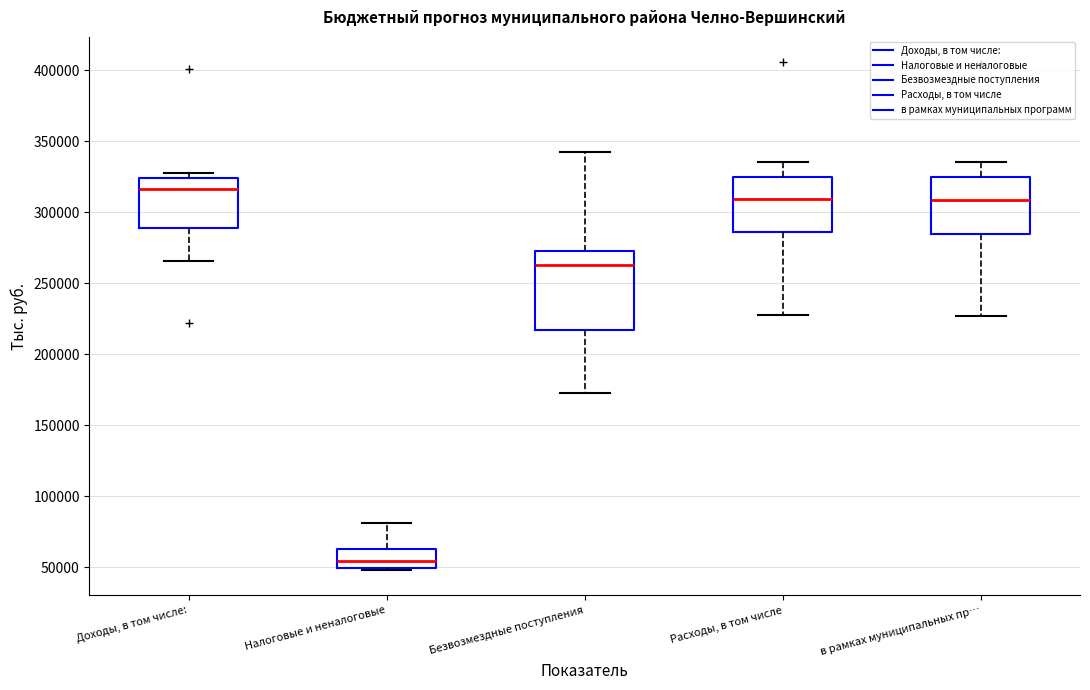

Which box's median line is the highest?

Доходы, в том числе: